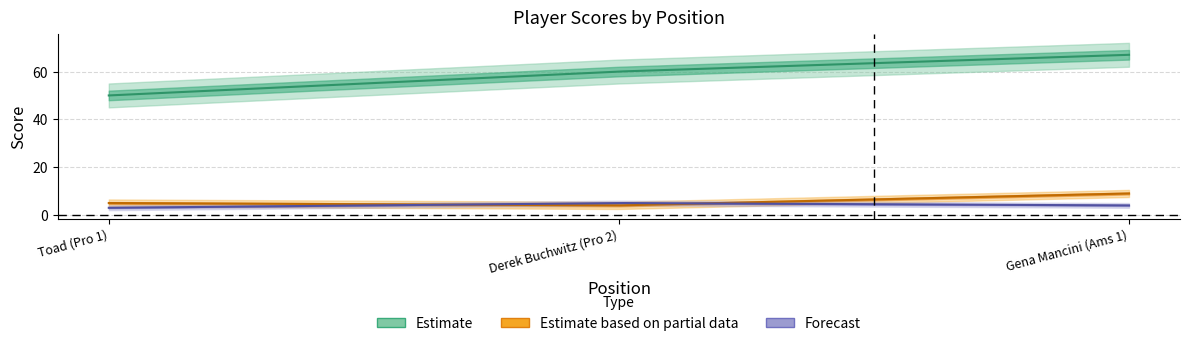

What position from the right is Toad (Pro 1)?

3